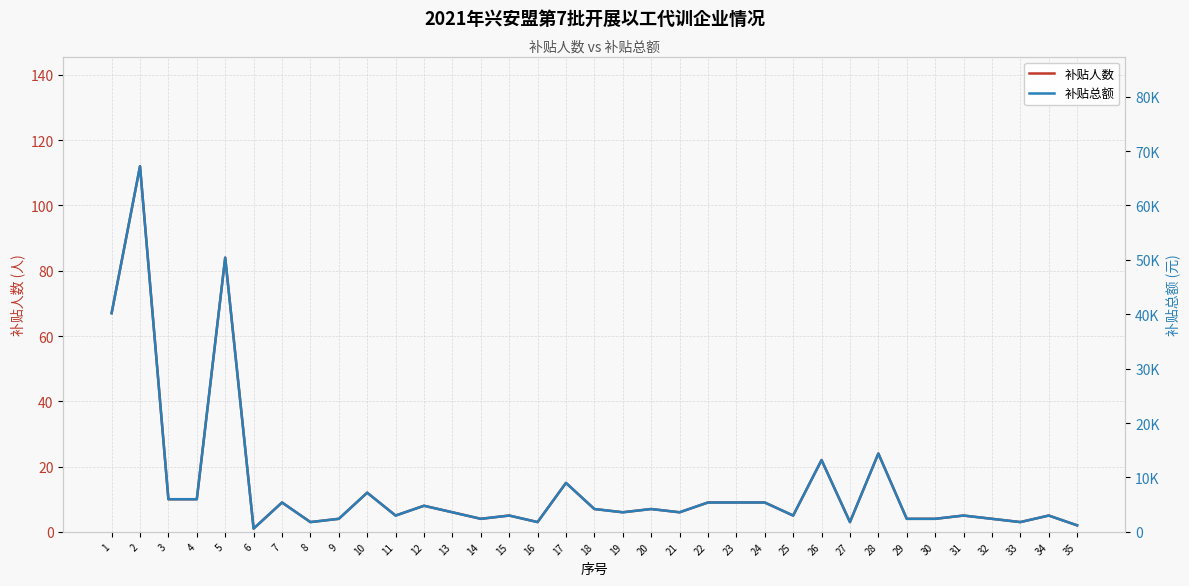

True or false: 补贴人数 and 补贴总额 intersect in this chart.

False